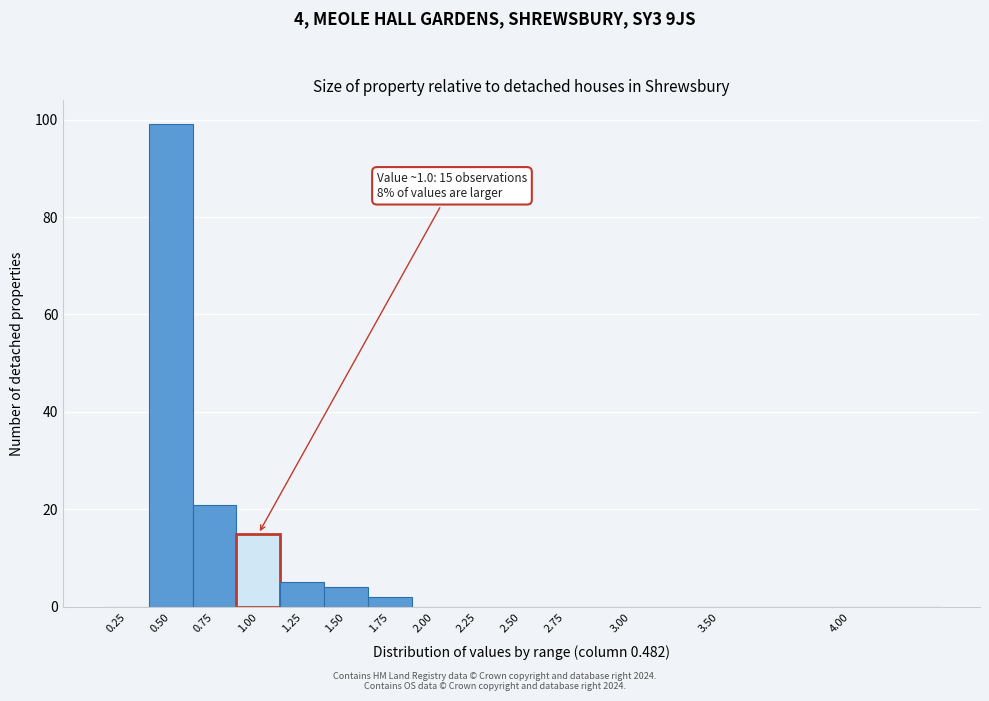

Reading left to right, list all the values displayed in this chart.

0.25=0	0.50=99	0.75=21	1.00=15	1.25=5	1.50=4	1.75=2	2.00=0	2.25=0	2.50=0	2.75=0	3.00=0	3.50=0	4.00=0